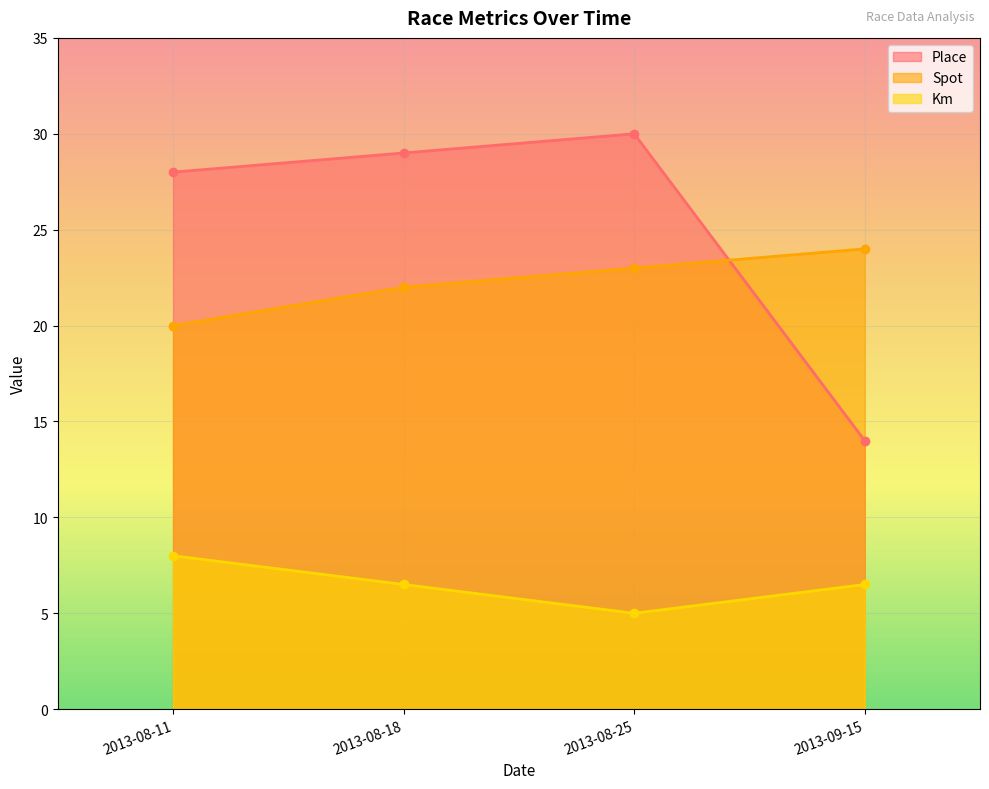

What is the average value of the Km series?

6.5